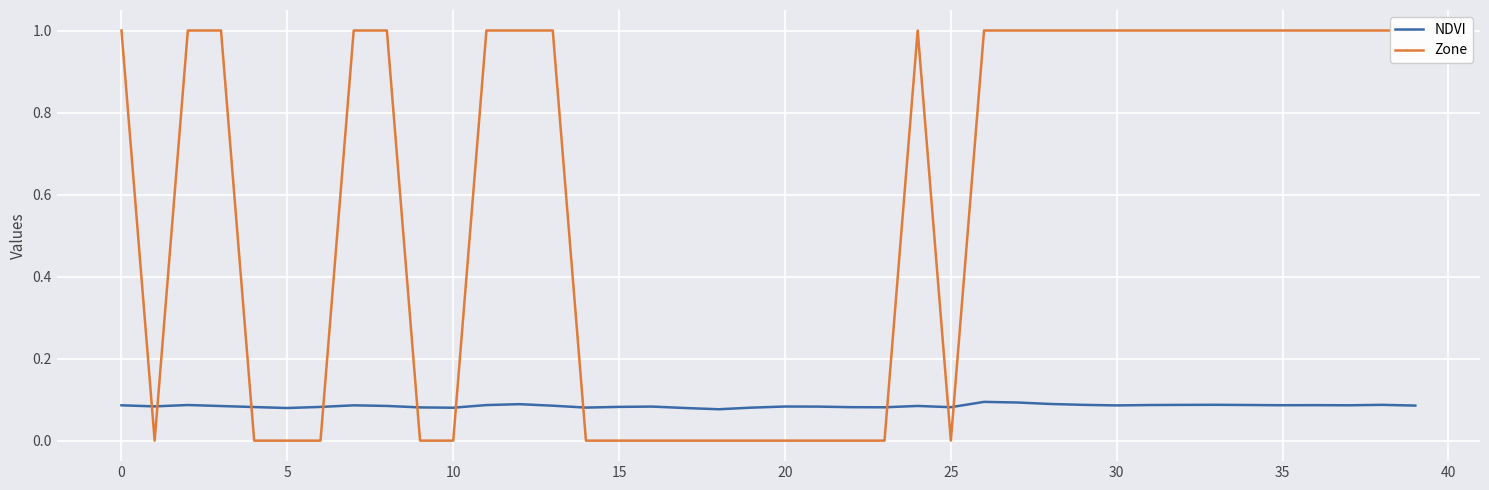

How many times do Zone and NDVI cross each other?

10